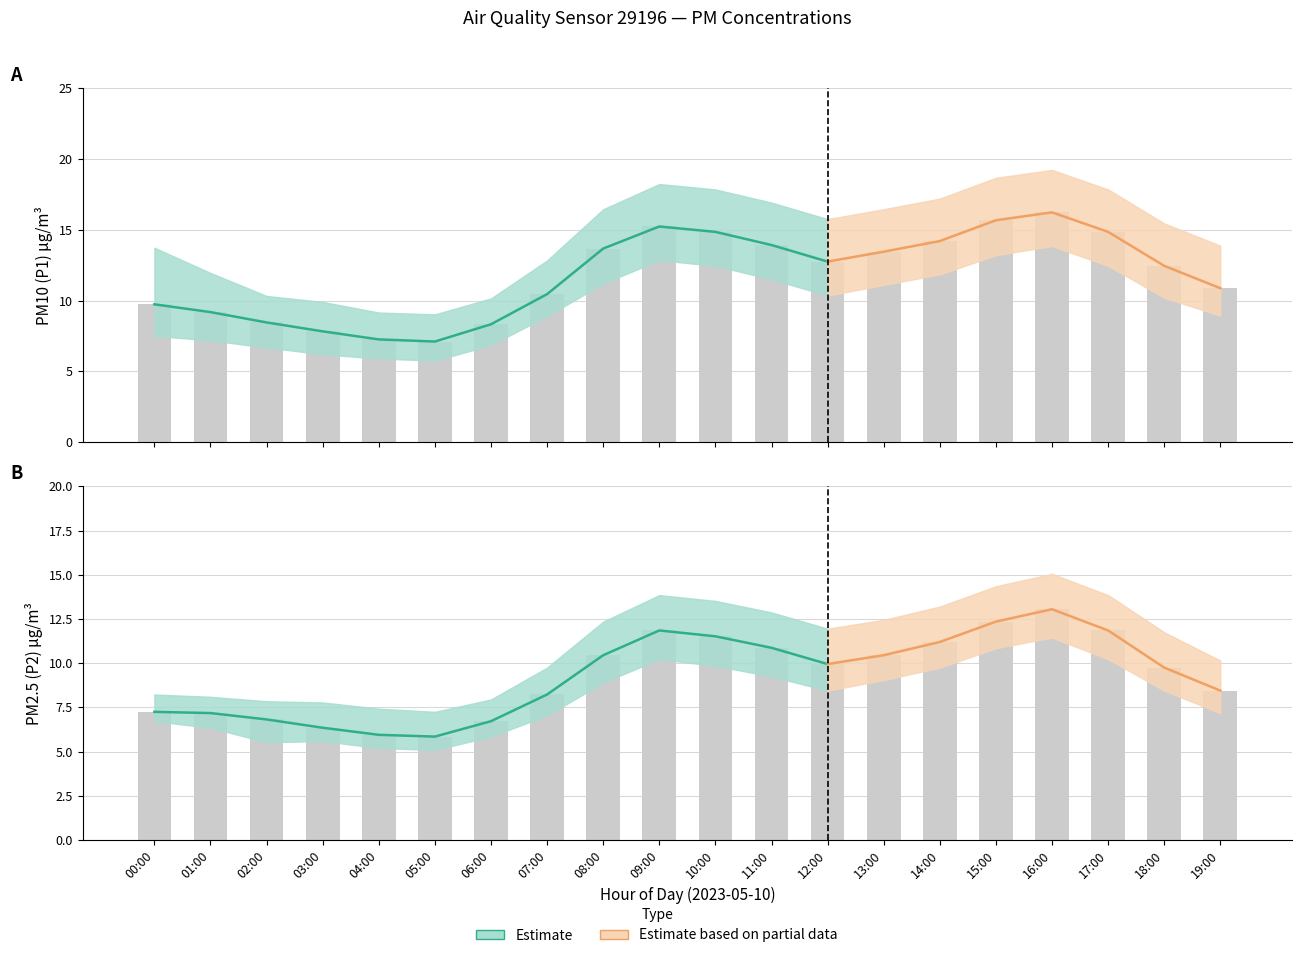

What is the approximate value of P1_high at 19:00?

13.9